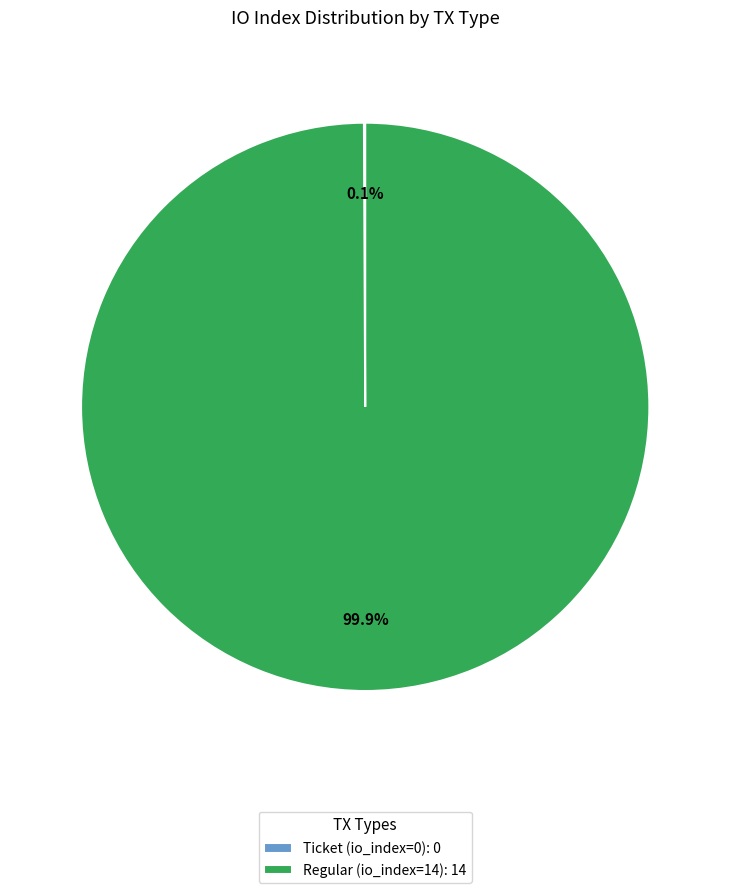

Which slice is the largest?

Regular (io_index=14)